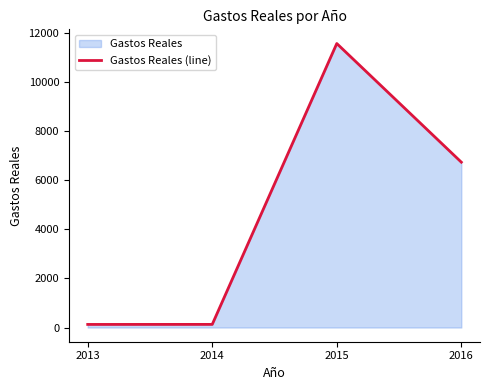

What is the change in value from 2013 to 2015?

+11432.2